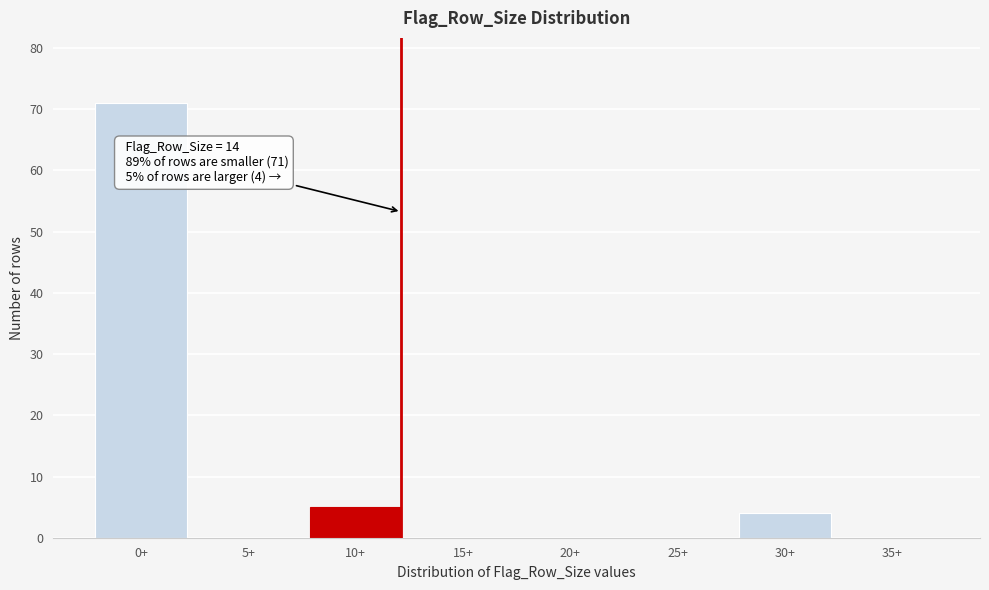

Reading left to right, list all the values displayed in this chart.

0+=71	5+=0	10+=5	15+=0	20+=0	25+=0	30+=4	35+=0